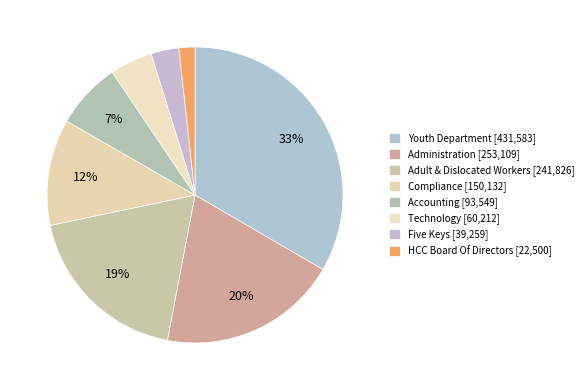

What percentage do Technology and HCC Board Of Directors together represent?

6.4%